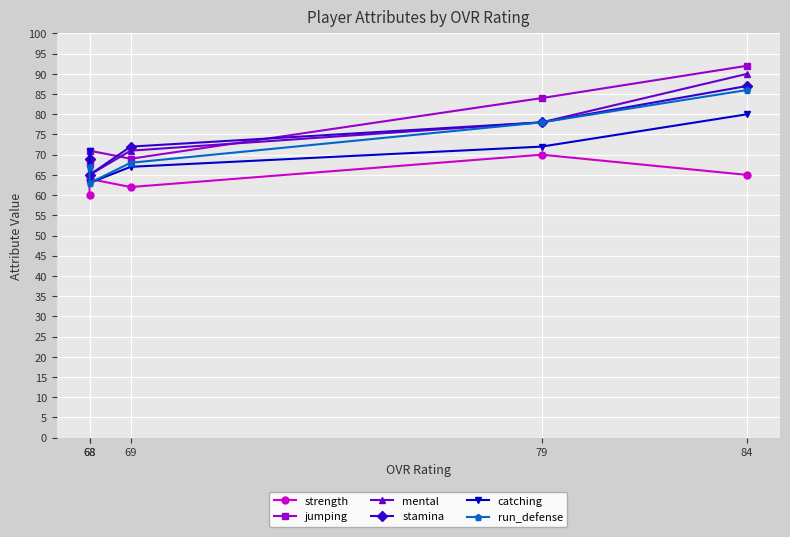

What are all the series names shown in the legend?

strength, jumping, mental, stamina, catching, run_defense